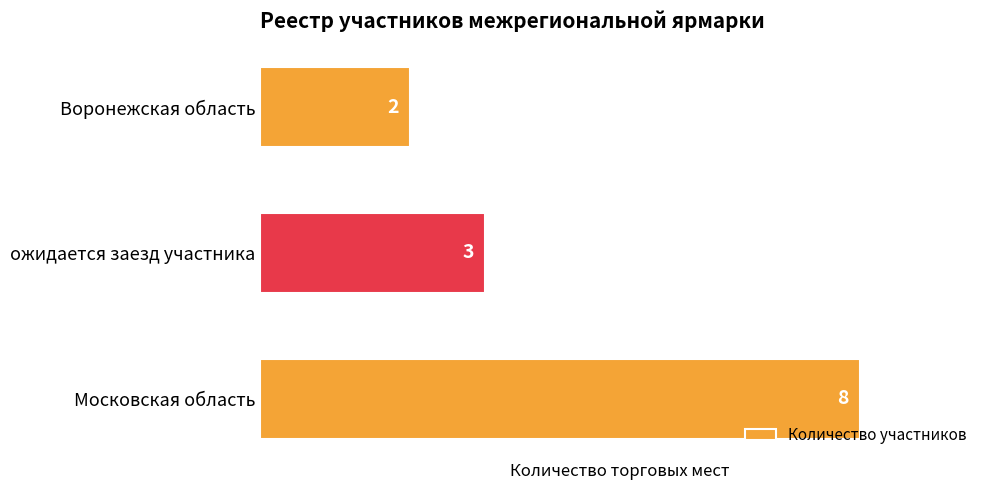

Rank the categories by value from highest to lowest.

Московская область, ожидается заезд участника, Воронежская область